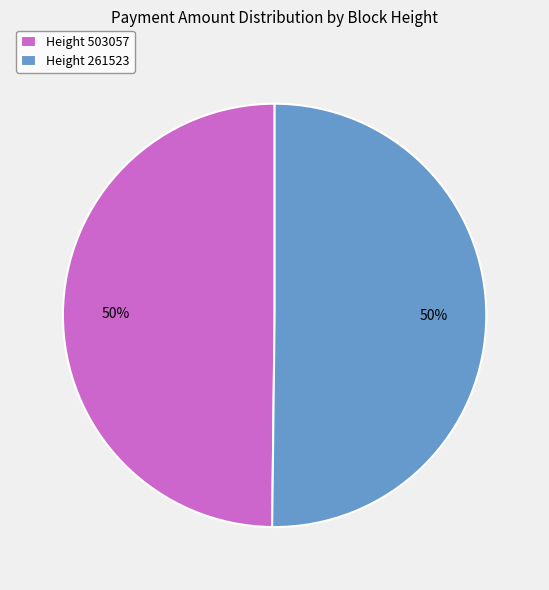

How many slices are in this pie chart?

2